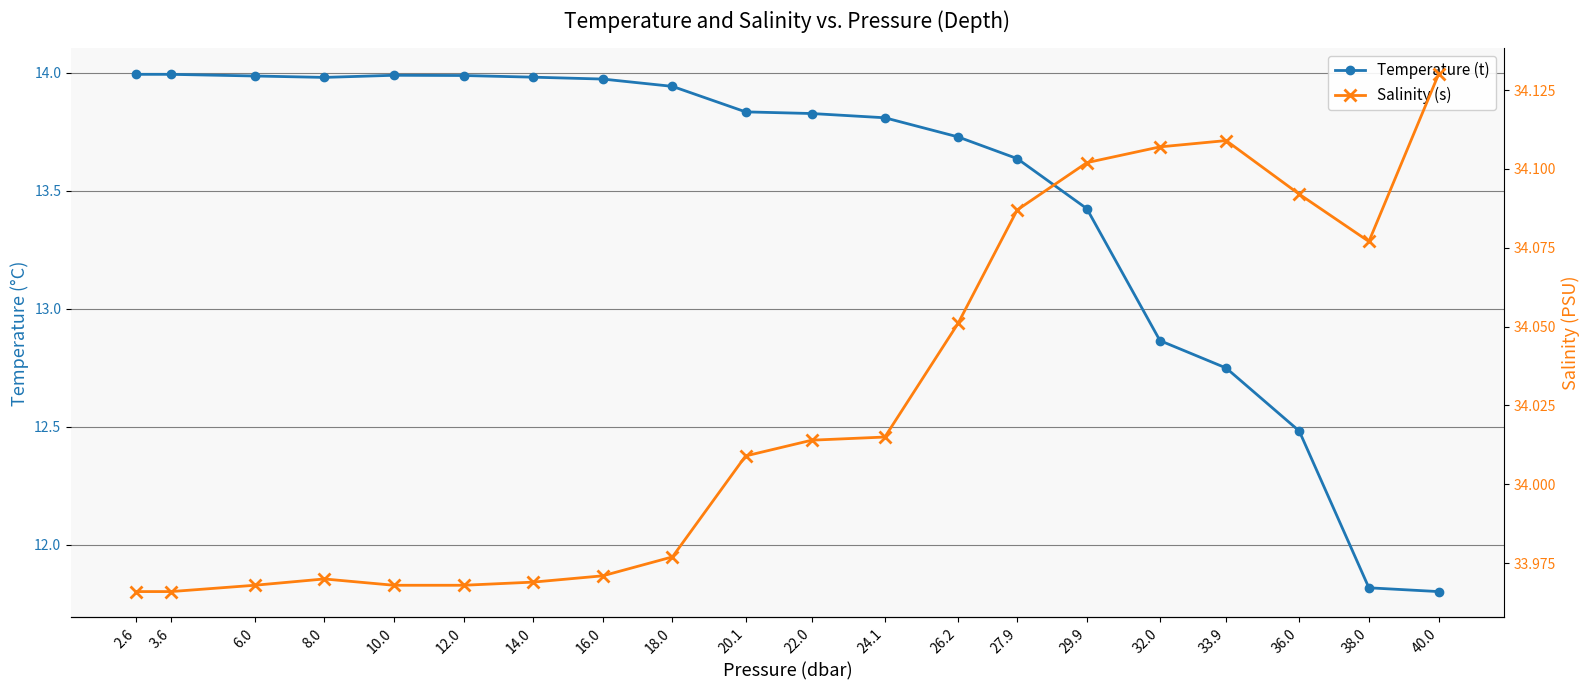

At which category is the sum across all series the highest?

2.6